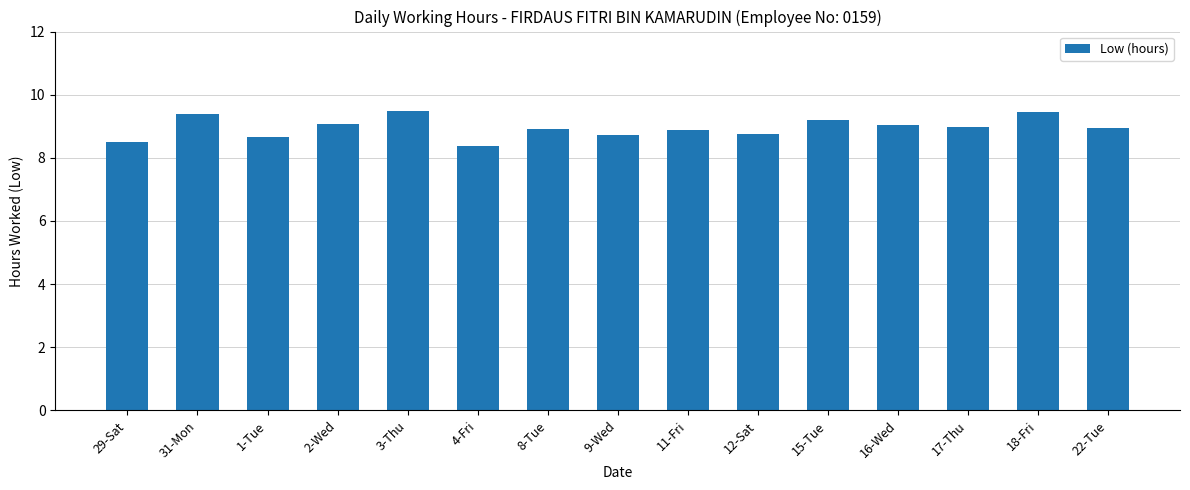

Count the number of categories in the chart.

15